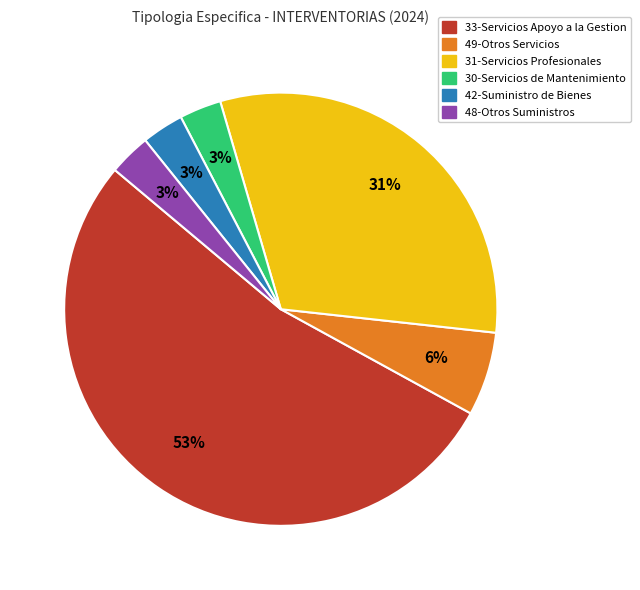

Is there a majority slice in this chart?

Yes